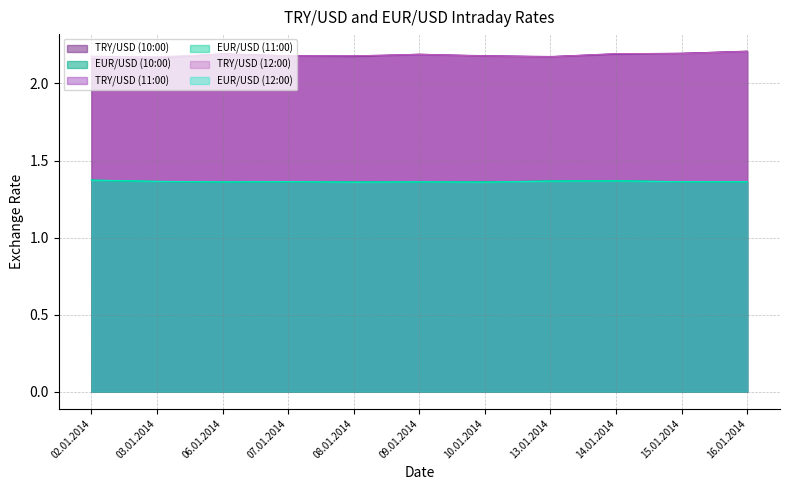

At 08.01.2014, list the series in order from largest to smallest.

TRY/USD (11:00), TRY/USD (12:00), TRY/USD (10:00), EUR/USD (10:00), EUR/USD (11:00), EUR/USD (12:00)